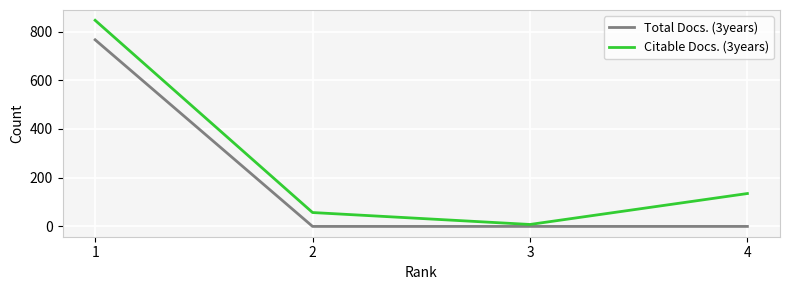

Reading right to left, what are all the values shown in this chart?

Total Docs. (3years): 4=0	3=0	2=0	1=766
Citable Docs. (3years): 4=135	3=8	2=57	1=846